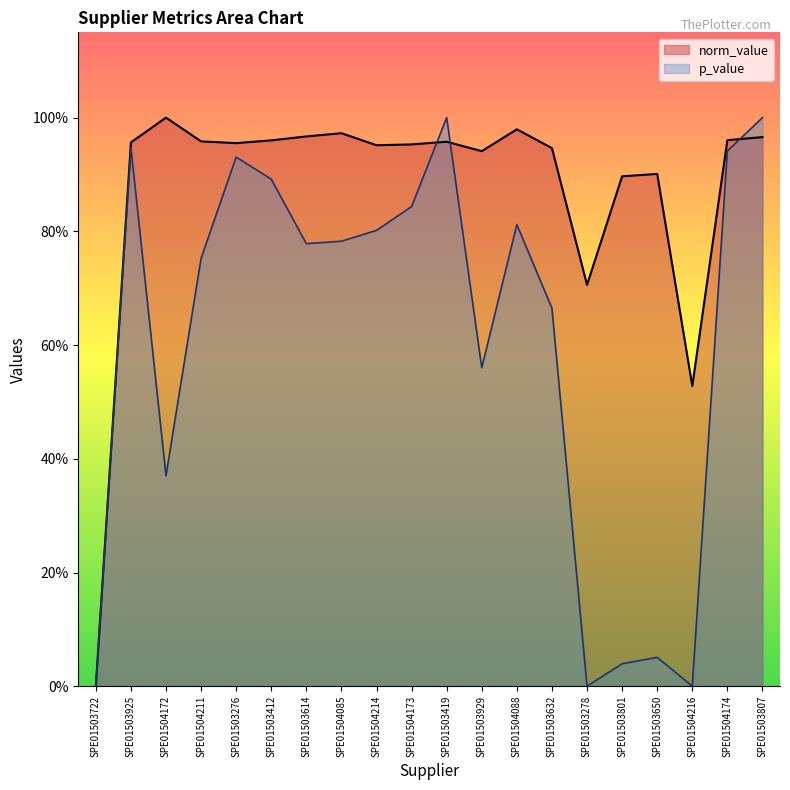

Does the chart have visible grid lines?

No